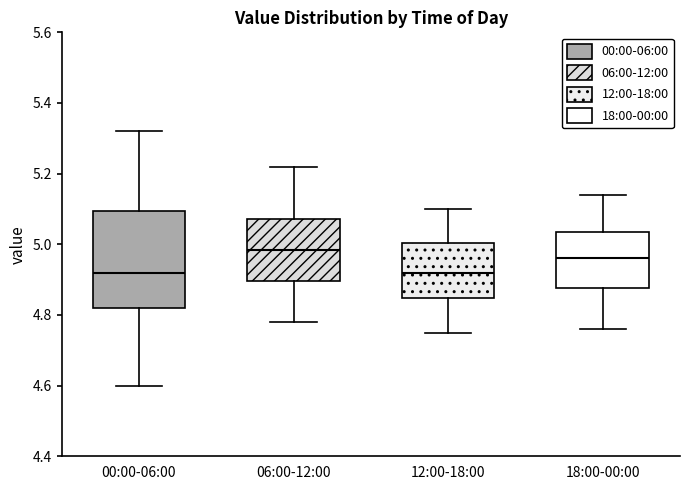

Reading left to right, read every box against the y-axis: the position of its median line, the range the box covers, and the ends of its whiskers. The values are not printed on the chart, so give them approximately, as read against the axis.

00:00-06:00: median 4.92, box 4.82 to 5.10, whiskers 4.60 to 5.32
06:00-12:00: median 4.98, box 4.90 to 5.08, whiskers 4.78 to 5.22
12:00-18:00: median 4.92, box 4.84 to 5.00, whiskers 4.76 to 5.10
18:00-00:00: median 4.96, box 4.88 to 5.04, whiskers 4.76 to 5.14